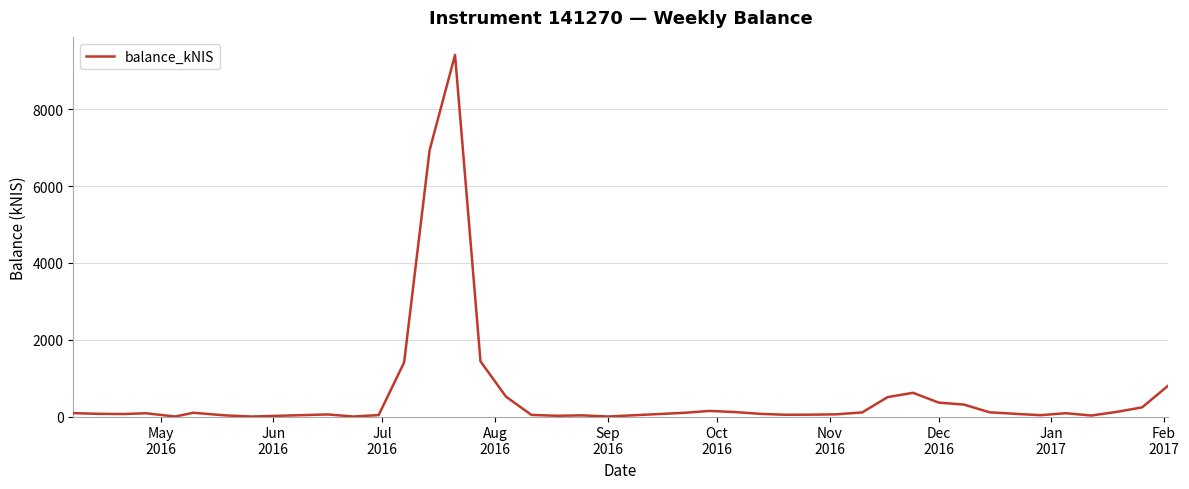

What is the greatest value displayed?

9412.6